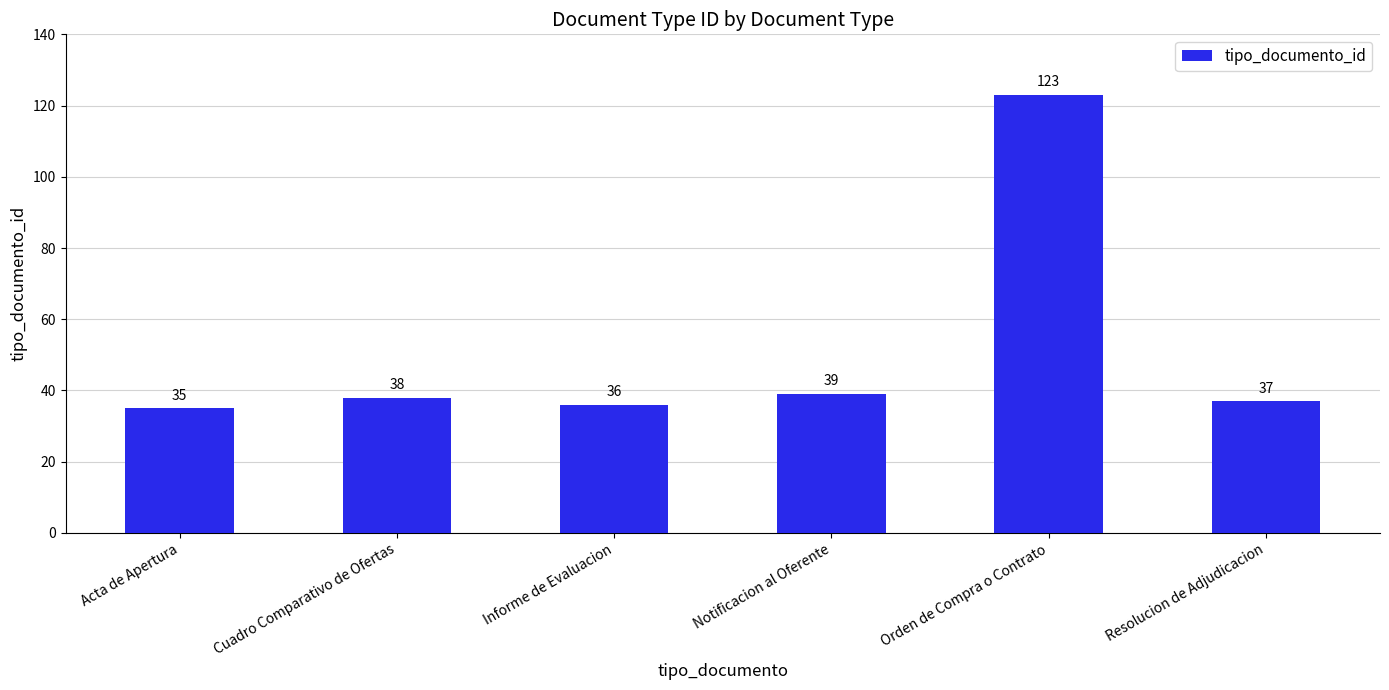

At which label is the value closest to 79?

Notificacion al Oferente